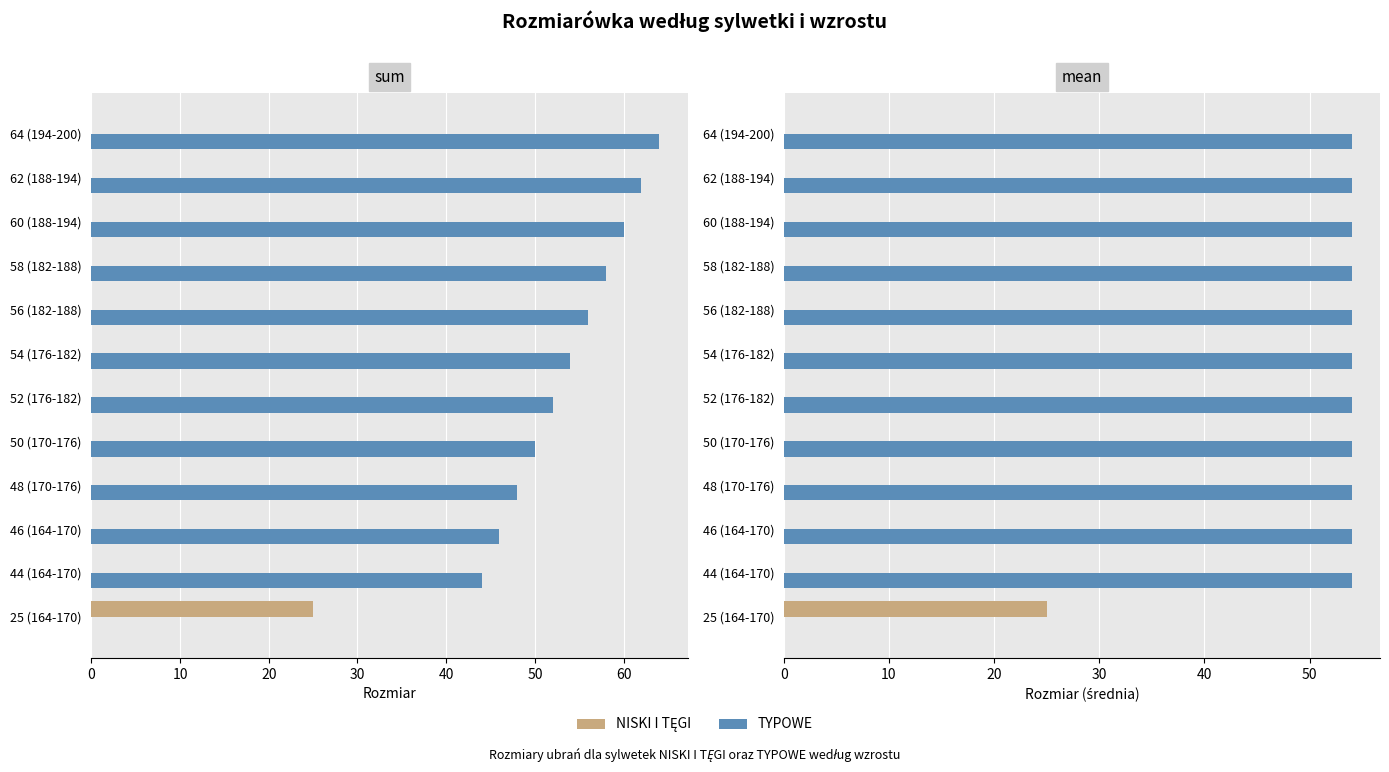

What are all the series names shown in the legend?

NISKI I TĘGI, TYPOWE